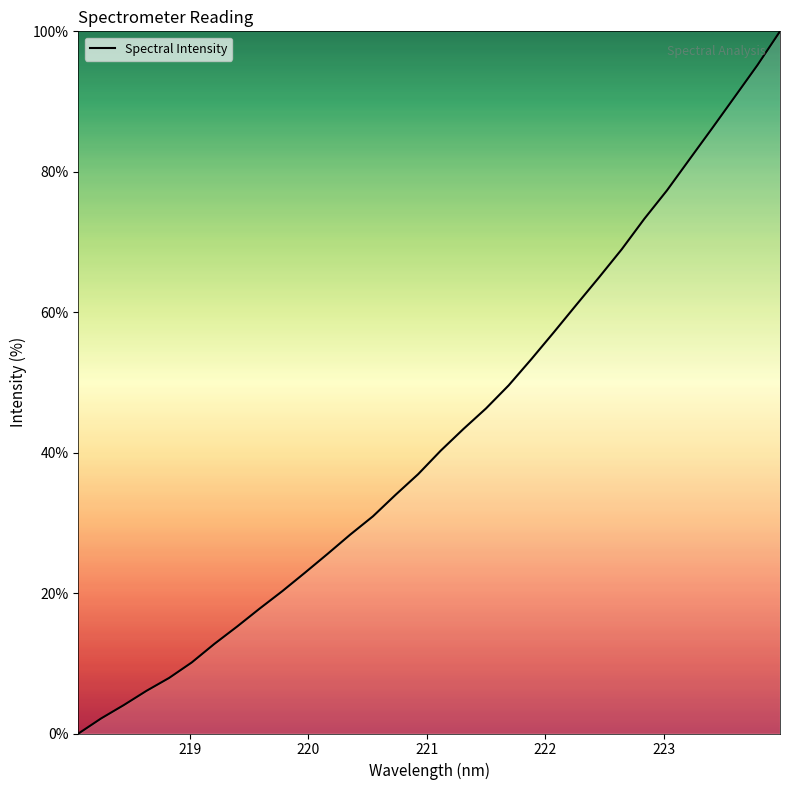

Does the chart have visible grid lines?

No